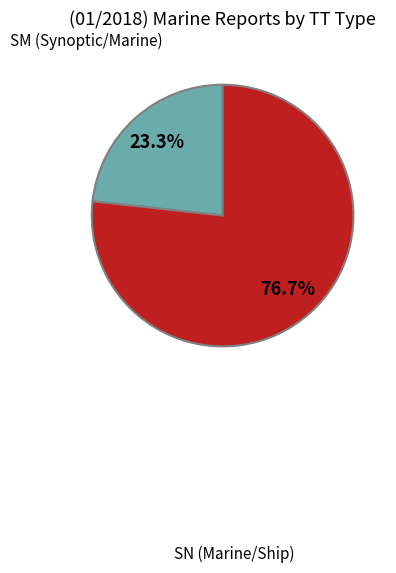

To the nearest percent, what portion does SM represent?

23%